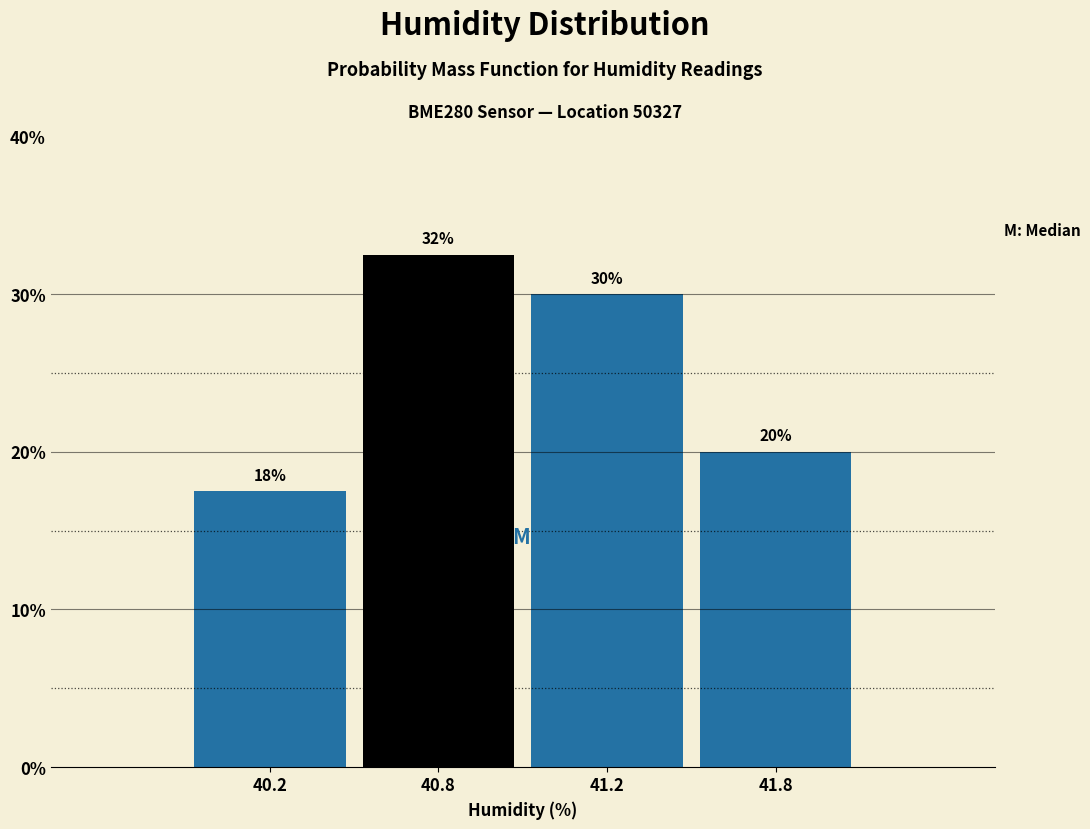

List the labels in order of value, smallest first.

40.2, 41.8, 41.2, 40.8